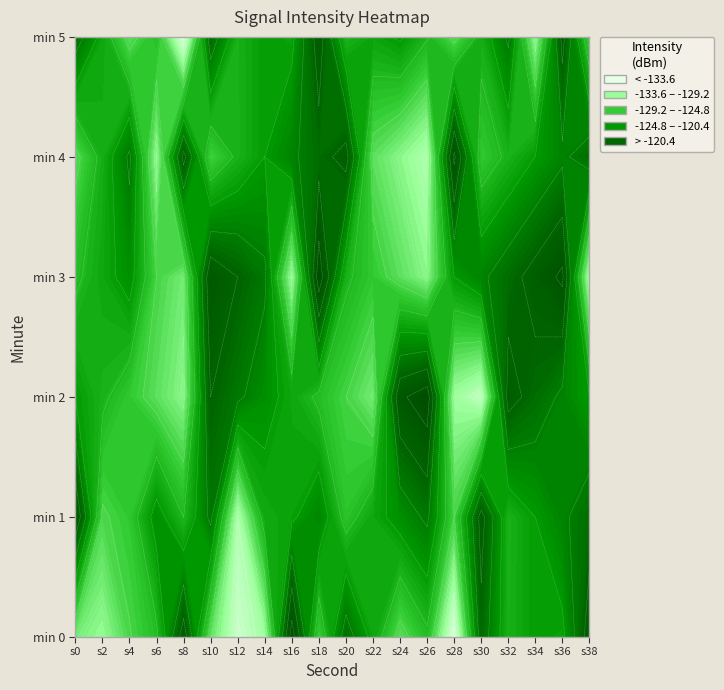

Reading left to right, extract all data points from this chart.

0: -132.1	-133.6	-130.2	-128.0	-118.6	-131.4	-136.6	-134.2	-116.2	-129.7	-121.1	-125.9	-131.0	-128.0	-138.0	-120.8	-126.9	-125.1	-125.6	-118.7
1: -117.6	-130.4	-128.9	-123.9	-127.5	-121.9	-135.0	-126.3	-125.5	-123.2	-128.5	-126.0	-124.0	-122.0	-130.0	-119.0	-127.0	-125.0	-123.0	-121.0
2: -125.0	-127.0	-129.0	-131.0	-133.0	-120.0	-122.0	-124.0	-126.0	-128.0	-130.0	-132.0	-118.0	-116.0	-134.0	-136.0	-119.0	-121.0	-123.0	-125.0
3: -128.0	-126.0	-124.0	-130.0	-132.0	-118.0	-120.0	-122.0	-134.0	-116.0	-127.0	-129.0	-131.0	-133.0	-125.0	-123.0	-121.0	-119.0	-117.0	-135.0
4: -130.8	-126.7	-122.0	-133.5	-119.1	-129.8	-127.0	-125.0	-123.0	-121.0	-119.0	-131.0	-133.0	-135.0	-117.0	-129.0	-127.0	-125.0	-123.0	-121.0
5: -121.1	-125.9	-131.0	-128.0	-138.0	-120.8	-126.9	-125.1	-125.6	-118.7	-127.3	-125.8	-124.7	-127.3	-130.8	-126.7	-122.0	-133.5	-119.1	-129.8